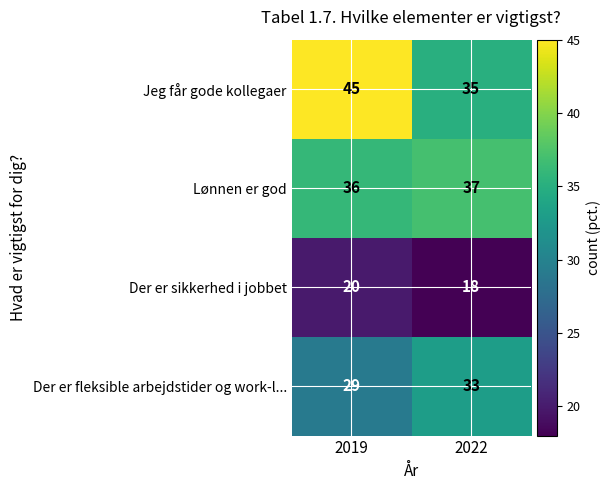

List the series in order of their peak value, lowest first.

Der er sikkerhed i jobbet, Der er fleksible arbejdstider og work-l..., Lønnen er god, Jeg får gode kollegaer